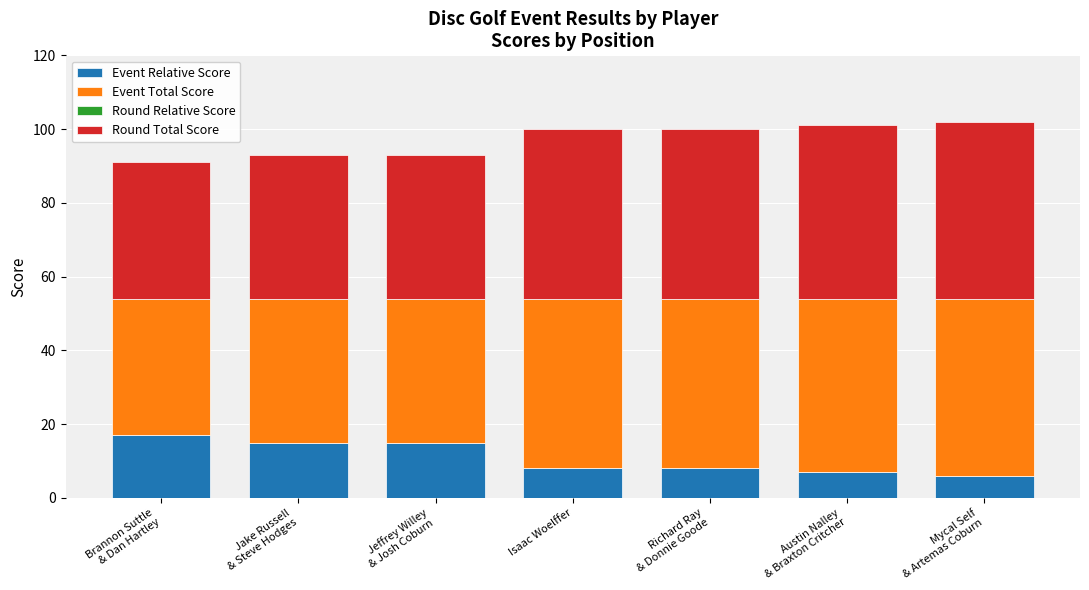

What value does the Round Relative Score series have at Isaac Woelffer?

8